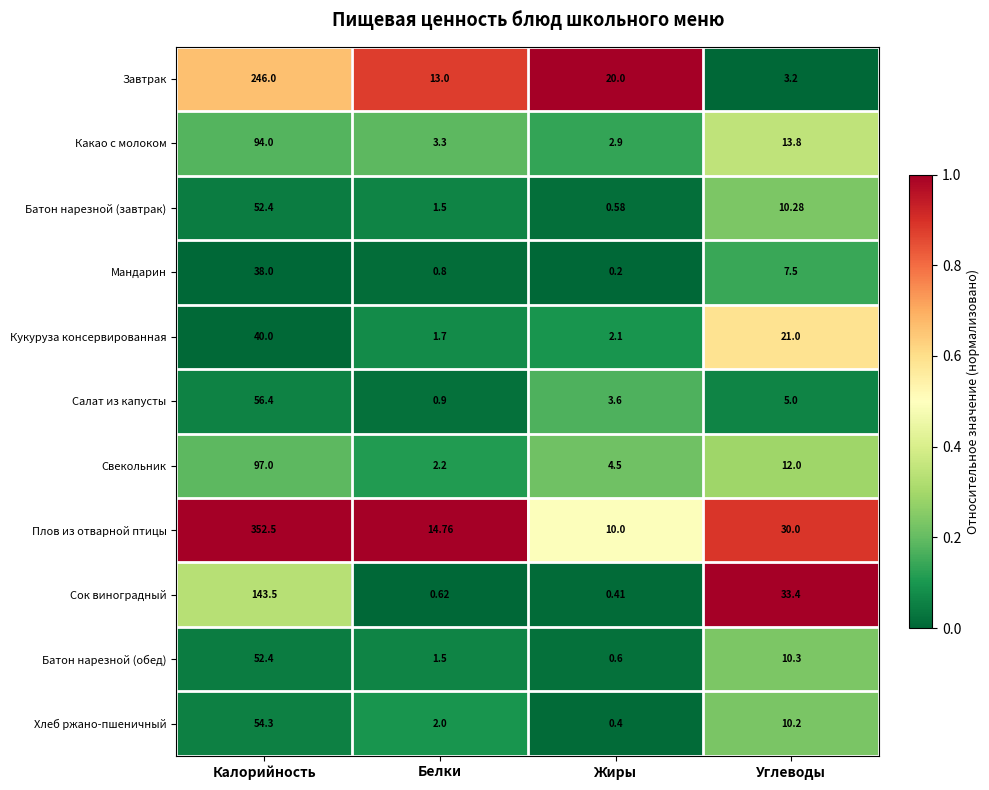

Which category has the lowest value across all series?

Жиры